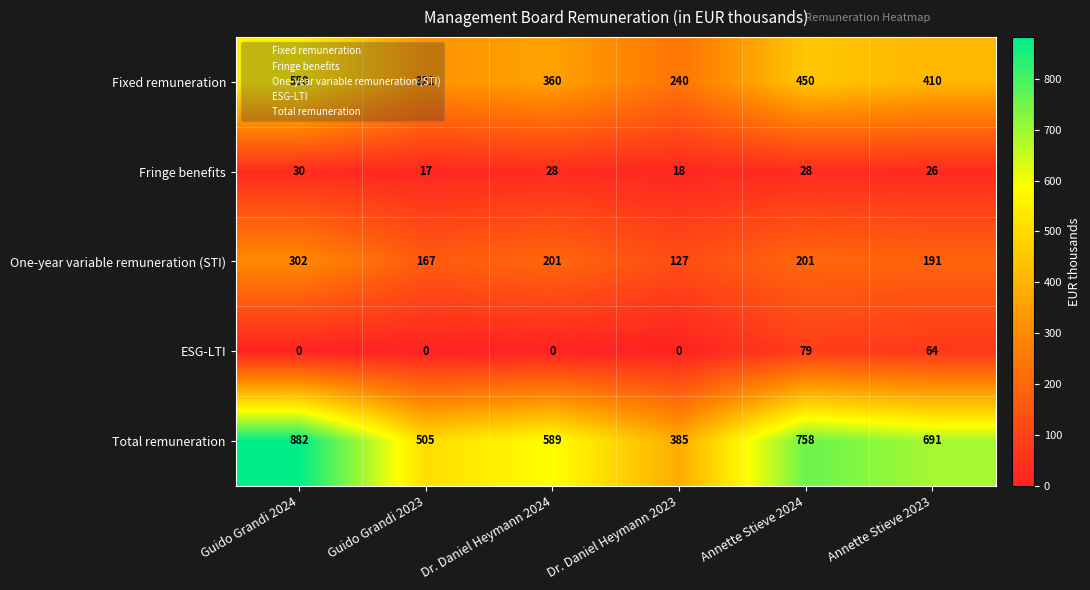

At how many categories does at least one series exceed 203?

6